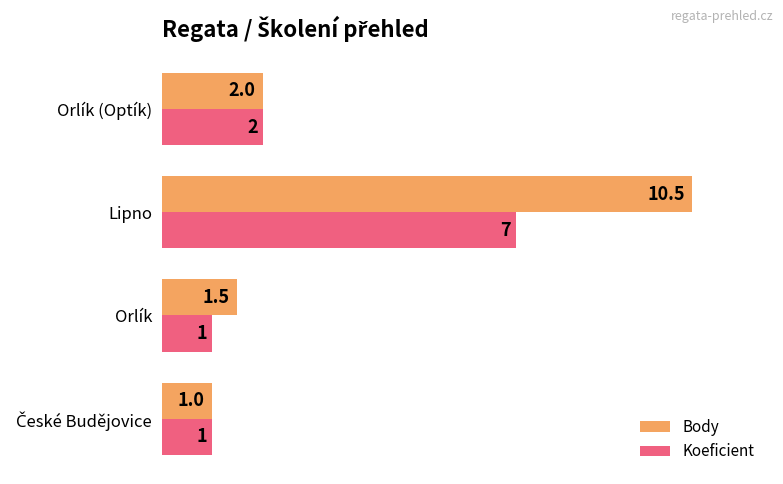

Which series has the largest total across all categories?

Body